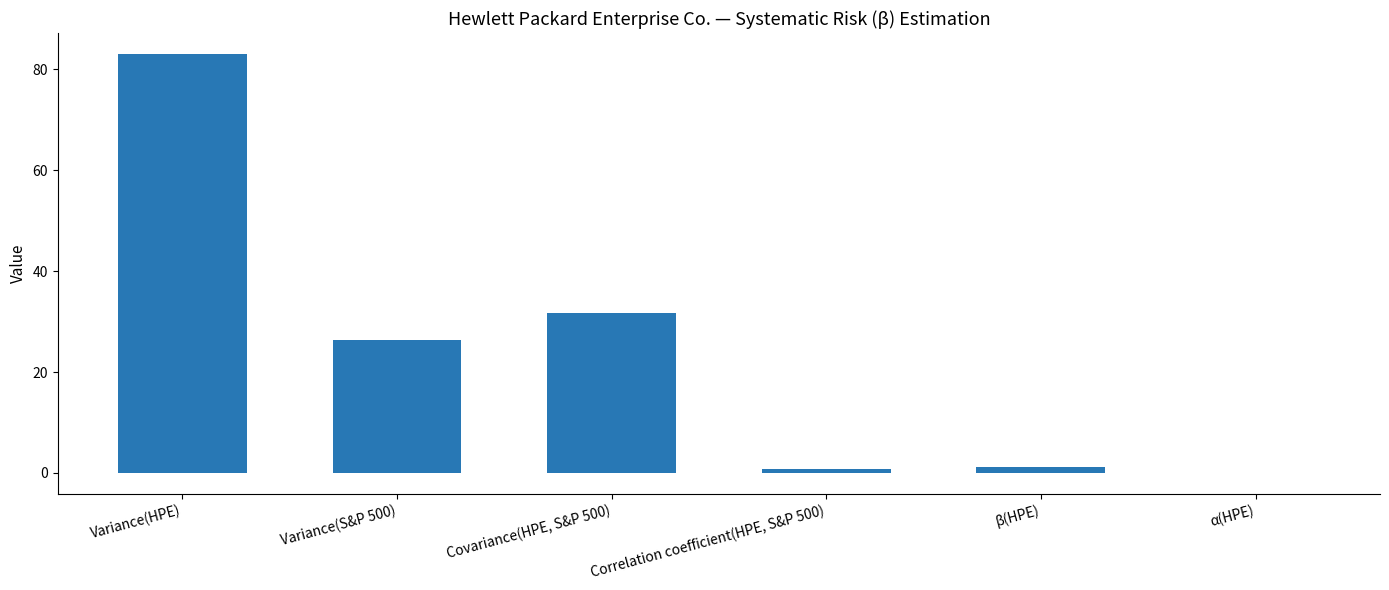

What is the greatest value displayed?

83.1